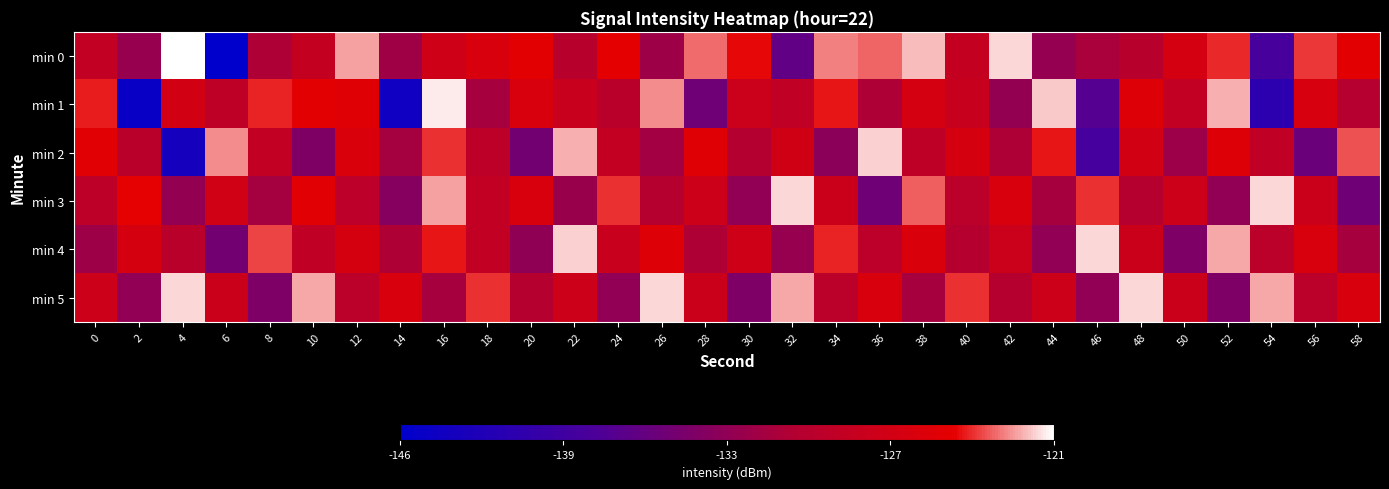

Reading left to right, list all the values displayed in this chart.

min 0: 0=-129.0	2=-132.9	4=-121.1	6=-145.6	8=-131.2	10=-128.7	12=-122.5	14=-132.3	16=-127.7	18=-126.3	20=-125.2	22=-130.2	24=-125.0	26=-132.4	28=-123.3	30=-124.7	32=-136.8	34=-123.0	36=-123.4	38=-122.1	40=-128.9	42=-121.7	44=-133.1	46=-131.5	48=-130.3	50=-127.0	52=-124.2	54=-138.7	56=-124.0	58=-125.1
min 1: 0=-124.4	2=-144.7	4=-127.2	6=-129.4	8=-124.4	10=-125.1	12=-125.6	14=-144.0	16=-121.4	18=-131.8	20=-126.5	22=-128.3	24=-130.1	26=-122.8	28=-135.7	30=-128.0	32=-129.3	34=-124.6	36=-131.2	38=-126.9	40=-128.4	42=-133.1	44=-122.0	46=-137.7	48=-125.8	50=-129.1	52=-122.3	54=-141.2	56=-126.7	58=-130.4
min 2: 0=-125.3	2=-130.1	4=-143.4	6=-122.8	8=-129.0	10=-134.6	12=-126.2	14=-131.9	16=-124.1	18=-129.7	20=-135.4	22=-122.3	24=-129.0	26=-132.1	28=-125.6	30=-130.8	32=-127.3	34=-133.7	36=-121.9	38=-129.4	40=-126.8	42=-131.2	44=-124.6	46=-138.9	48=-127.1	50=-132.4	52=-125.8	54=-129.3	56=-136.1	58=-123.7
min 3: 0=-129.6	2=-124.8	4=-133.1	6=-127.5	8=-131.9	10=-125.3	12=-129.8	14=-134.1	16=-122.6	18=-129.0	20=-126.3	22=-132.8	24=-124.1	26=-130.6	28=-127.9	30=-133.3	32=-121.8	34=-128.1	36=-135.7	38=-123.5	40=-129.9	42=-126.3	44=-131.8	46=-124.1	48=-130.6	50=-127.9	52=-133.3	54=-121.8	56=-128.1	58=-135.7
min 4: 0=-132.3	2=-126.8	4=-130.1	6=-135.4	8=-123.9	10=-129.3	12=-126.8	14=-131.1	16=-124.6	18=-129.0	20=-133.4	22=-121.9	24=-128.3	26=-125.8	28=-131.1	30=-127.6	32=-133.0	34=-124.3	36=-129.8	38=-126.1	40=-130.6	42=-128.0	44=-133.3	46=-121.8	48=-128.1	50=-134.7	52=-122.5	54=-129.9	56=-126.3	58=-131.8
min 5: 0=-127.9	2=-133.3	4=-121.8	6=-128.1	8=-134.7	10=-122.5	12=-129.9	14=-126.3	16=-131.8	18=-124.1	20=-130.6	22=-127.9	24=-133.3	26=-121.8	28=-128.1	30=-134.7	32=-122.5	34=-129.9	36=-126.3	38=-131.8	40=-124.1	42=-130.6	44=-127.9	46=-133.3	48=-121.8	50=-128.1	52=-134.7	54=-122.5	56=-129.9	58=-126.3